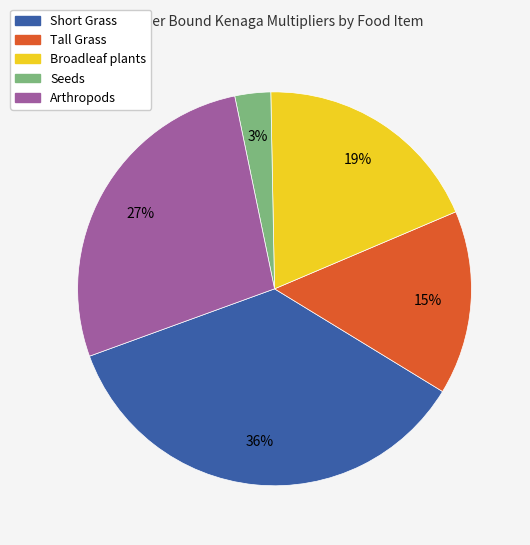

Is it true that Short Grass is 36% of the pie?

True